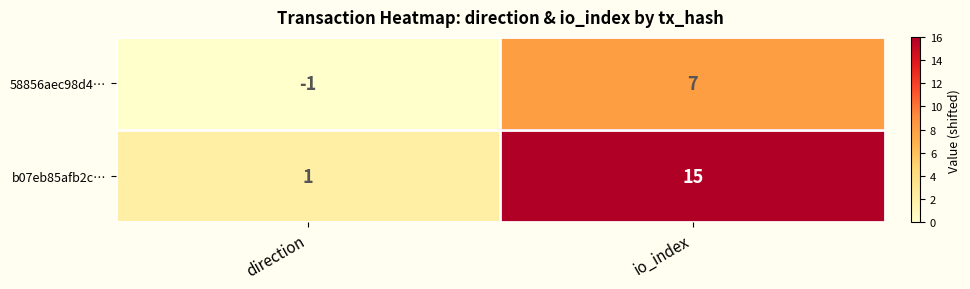

Reading right to left, transcribe all the data shown in this chart.

58856aec98d4…: 7	-1
b07eb85afb2c…: 15	1